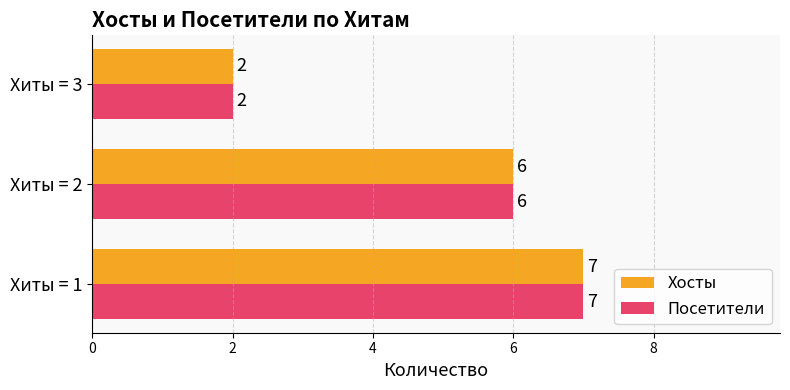

What is the sum of all Посетители values?

15